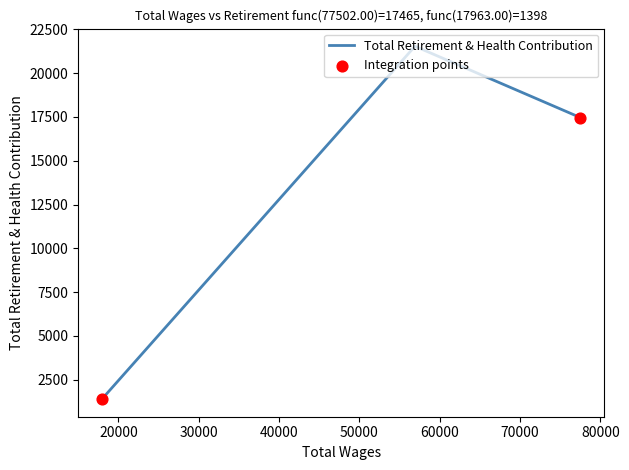

What is the change in value from 56919.0 to 17963.0?

-20138